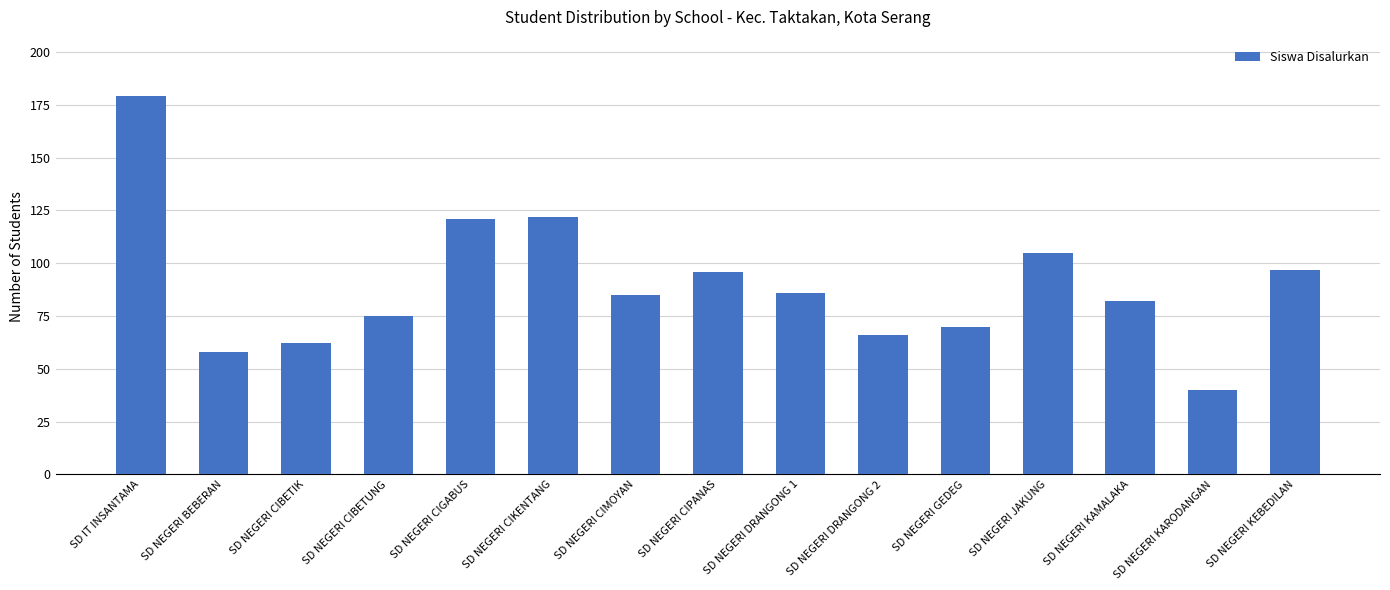

What position from the left is SD NEGERI JAKUNG?

12